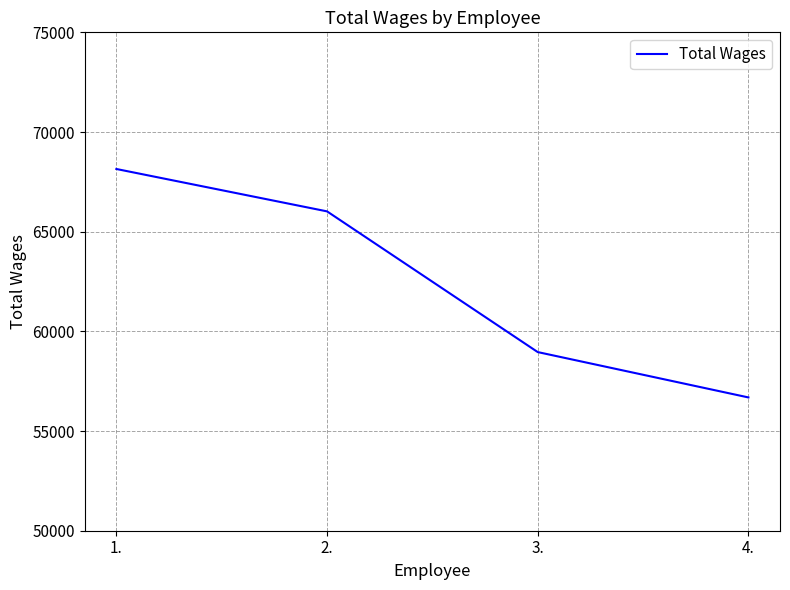

True or false: the data has more than 2 interior local peaks.

False